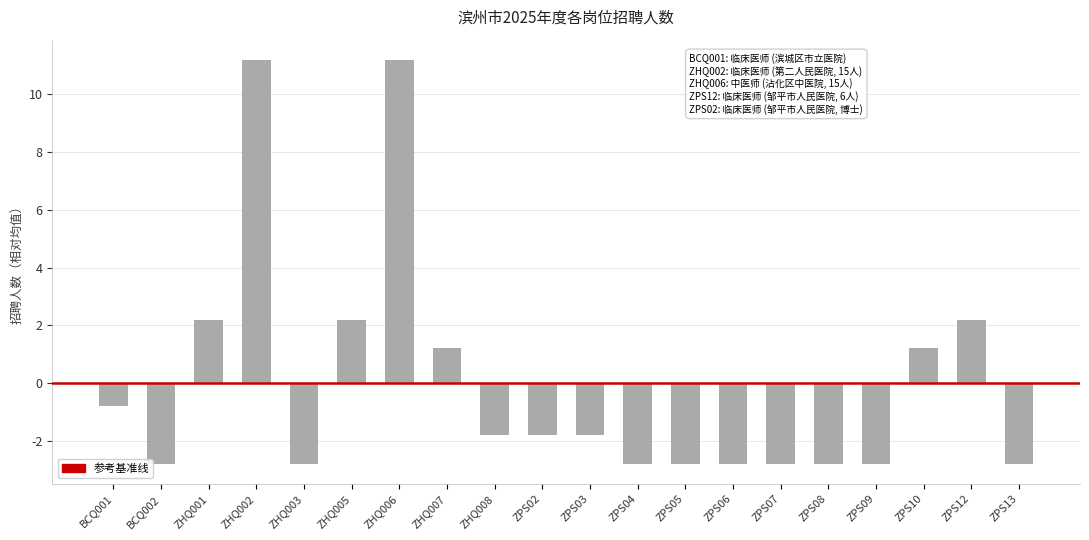

How many values are below -1?

12